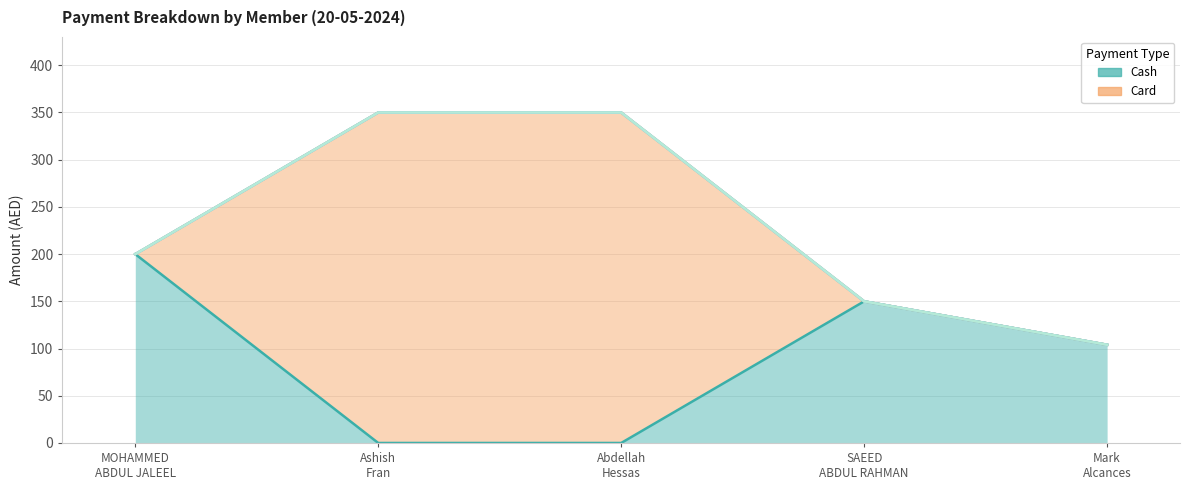

At which label does Cash first exceed 104?

MOHAMMED ABDUL JALEEL